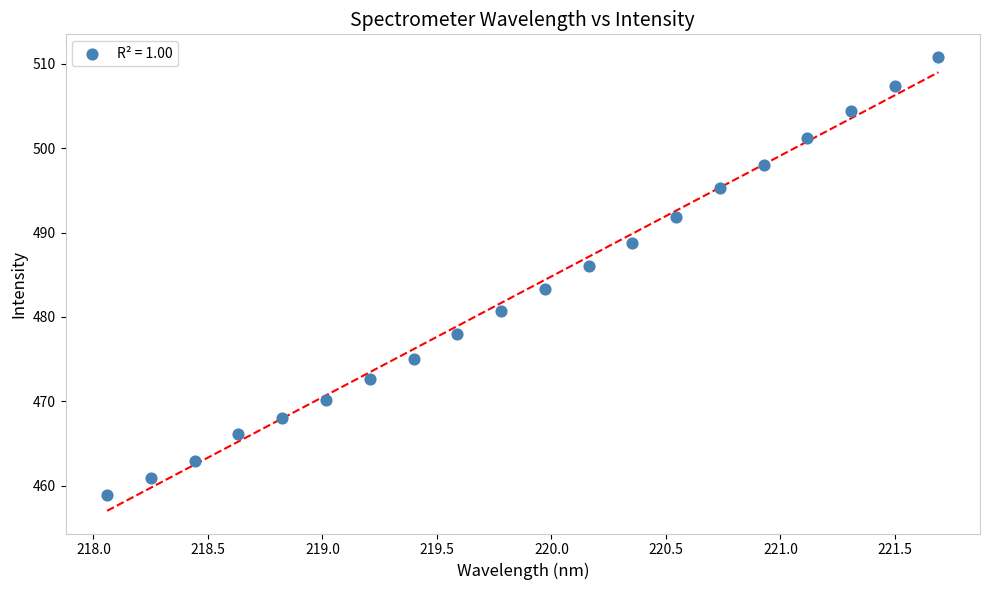

What Y value in the scatter plot is closest to 484?

483.3